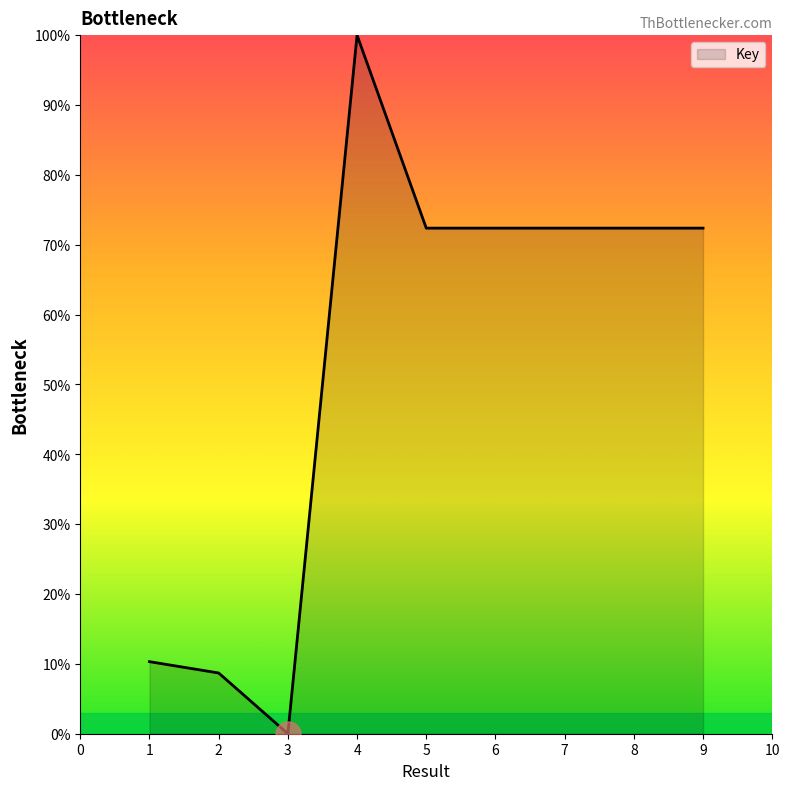

At which category does the data reach its first local peak?

4